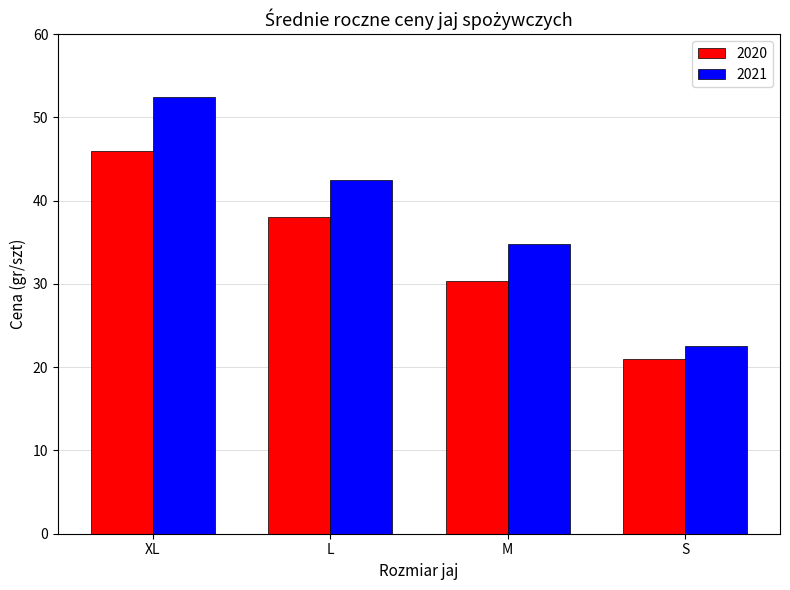

Where does the 2021 series first go above 42?

XL